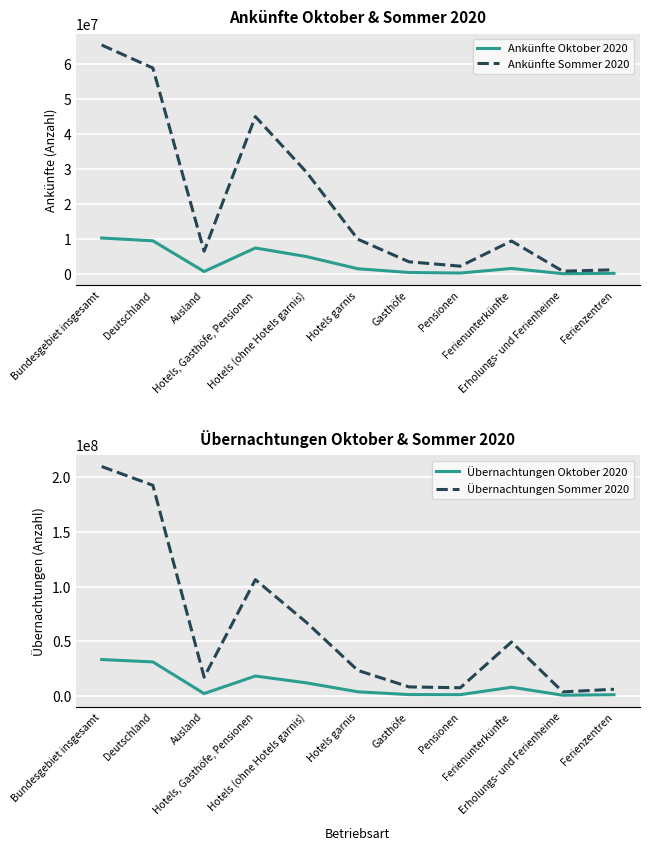

Reading right to left, extract all data points from this chart.

Ankünfte Oktober 2020: 273213	177341	1667539	358798	520327	1585740	5056597	7521462	795982	9567458	10363440
Ankünfte Sommer 2020: 1289336	892459	9507461	2324351	3572405	10022099	29138536	45057391	6583469	58920585	65504054
Übernachtungen Oktober 2020: 1161193	701301	8003347	1198026	1263041	3817599	11949451	18228117	2196902	31106226	33303128
Übernachtungen Sommer 2020: 6143940	3739949	49354668	7512614	8291596	23352832	67108383	106265425	17177882	192465692	209643574